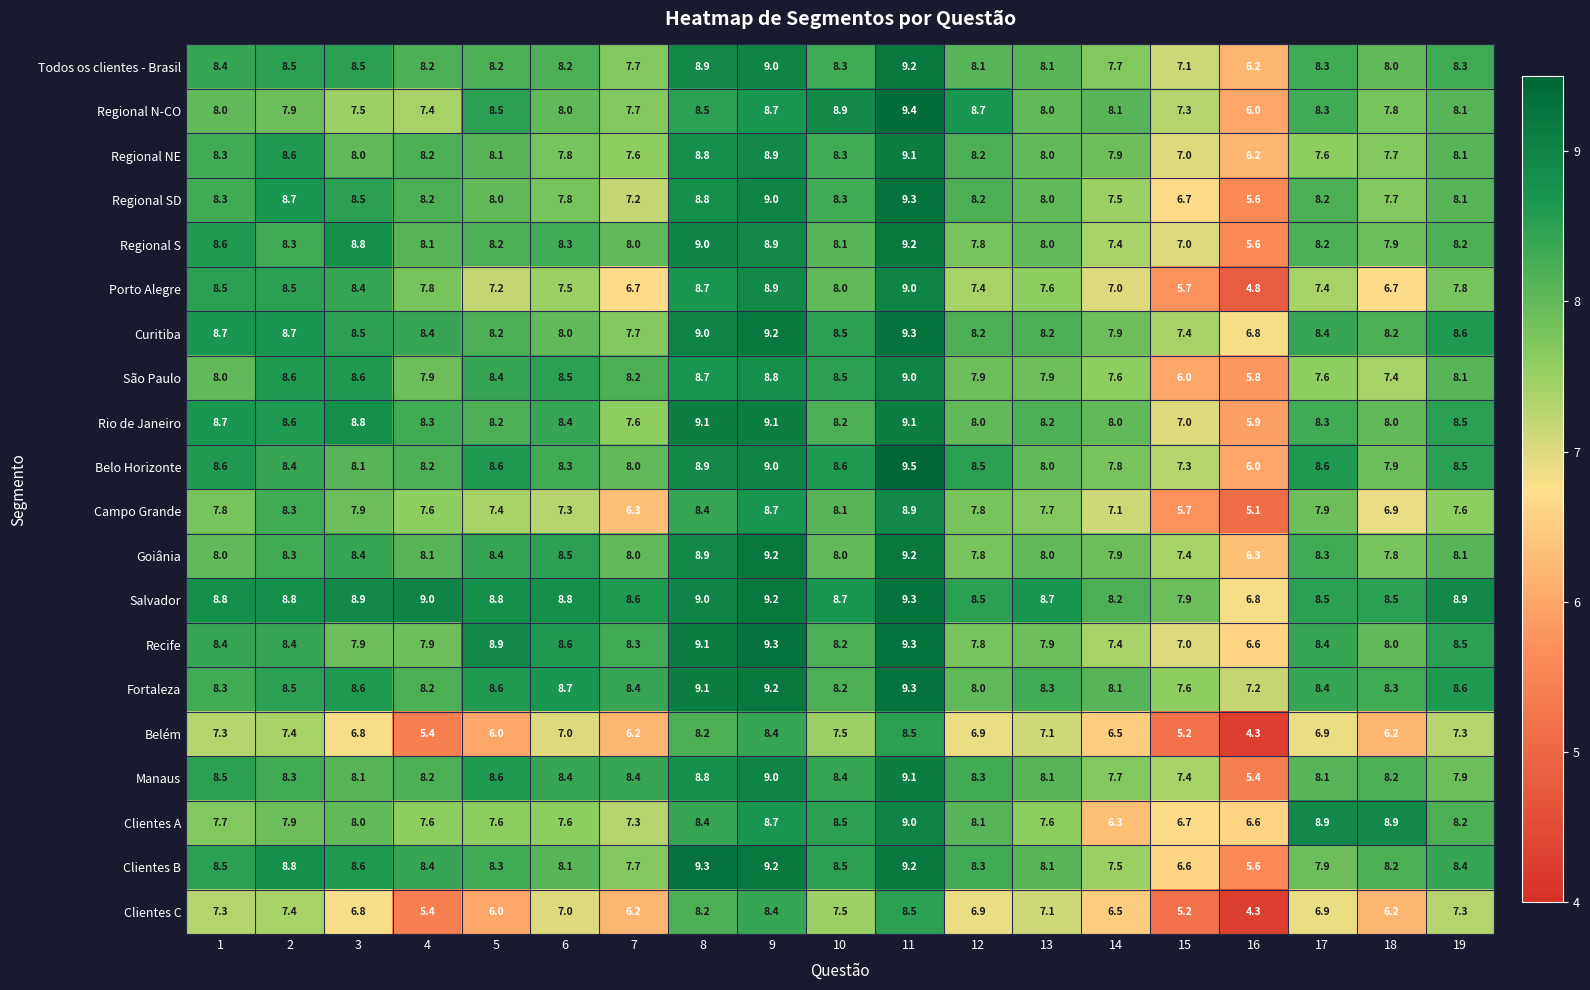

Count the number of data series in this chart.

20